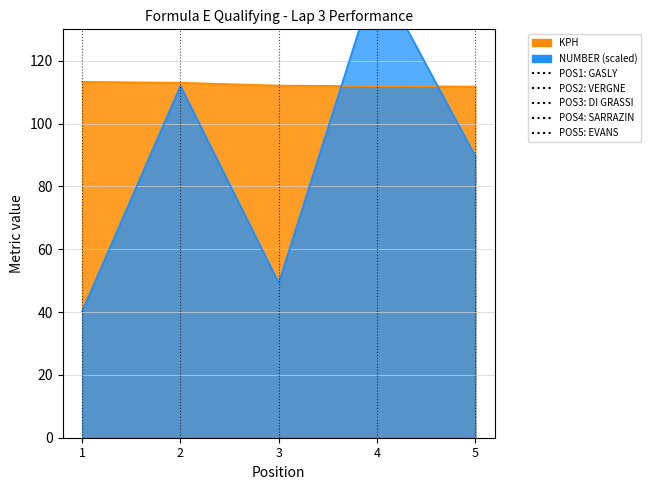

Is the value of NUMBER at 3 greater than the value of KPH at 5?

No